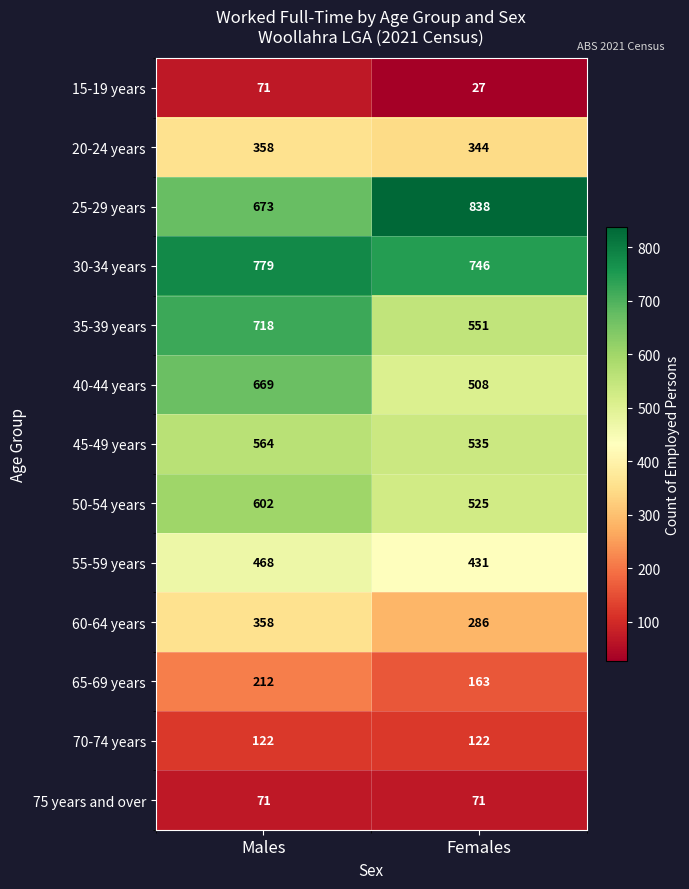

At Females, list the series in order from smallest to largest.

15-19 years, 75 years and over, 70-74 years, 65-69 years, 60-64 years, 20-24 years, 55-59 years, 40-44 years, 50-54 years, 45-49 years, 35-39 years, 30-34 years, 25-29 years